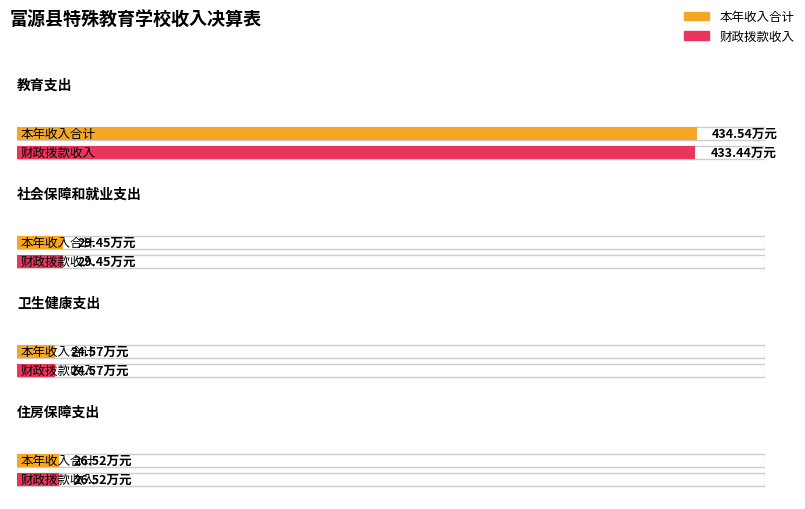

What is the minimum value shown in the chart?

24.6